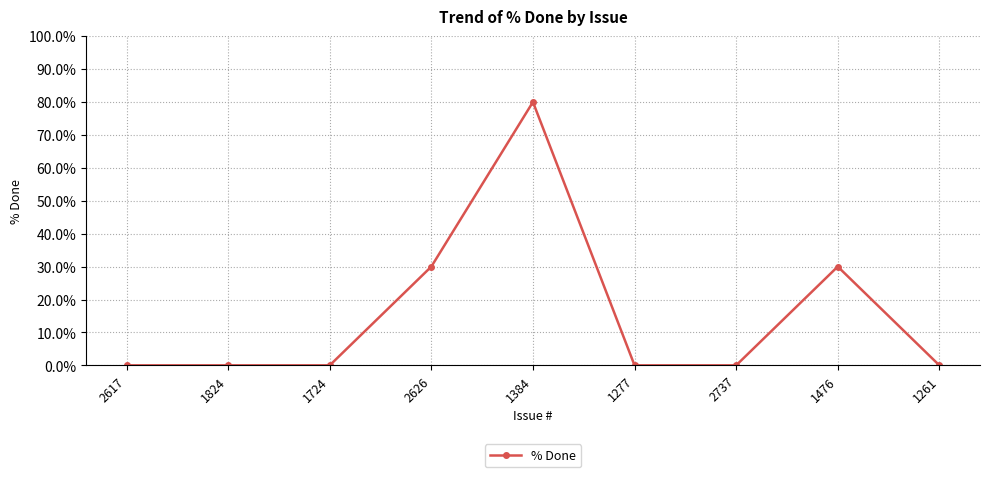

How many data points does each series have?

9